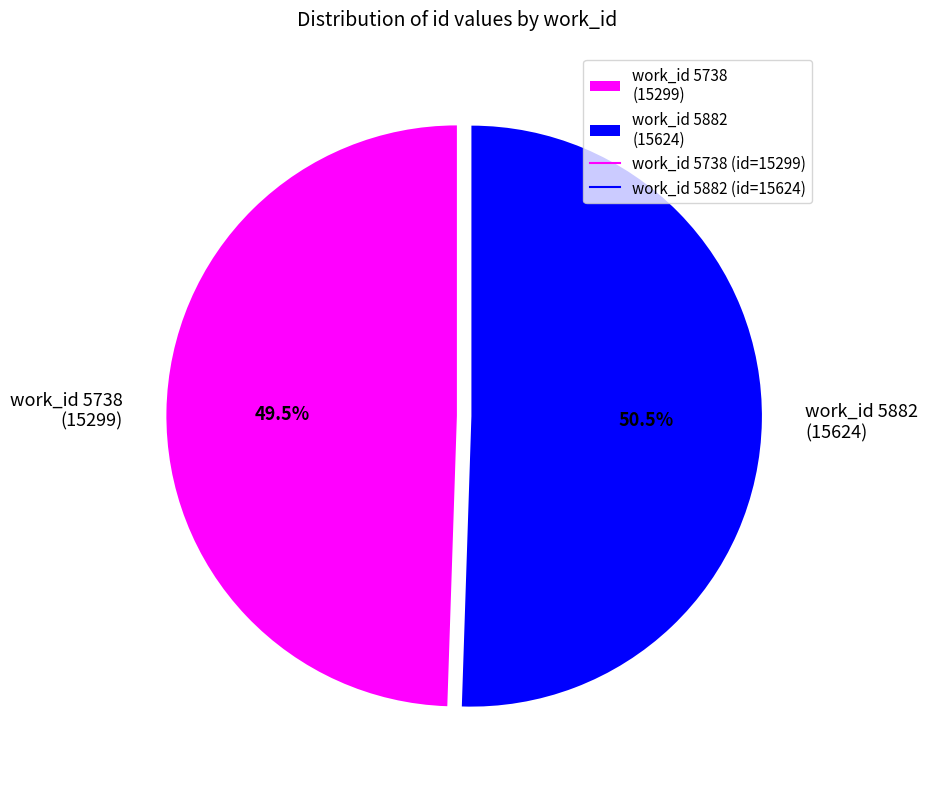

What is the largest slice in the pie chart?

work_id 5882 (15624)